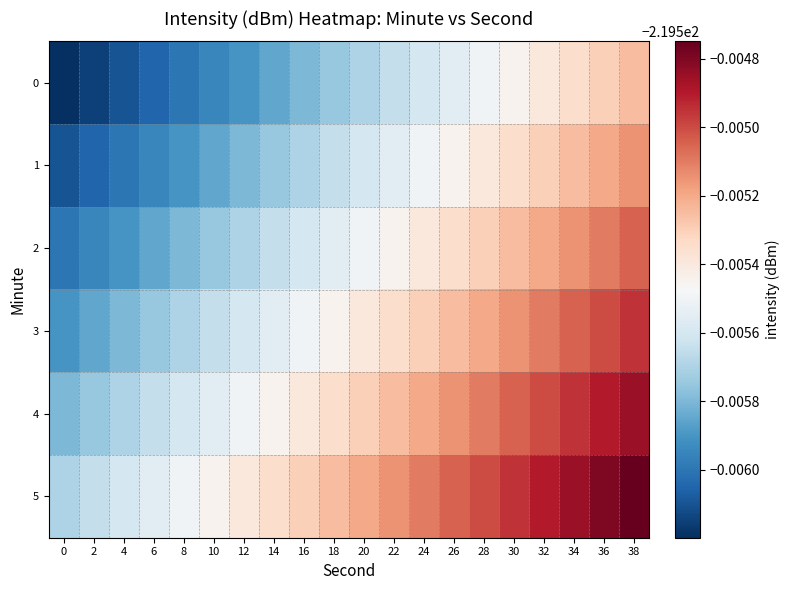

Count the number of data series in this chart.

6